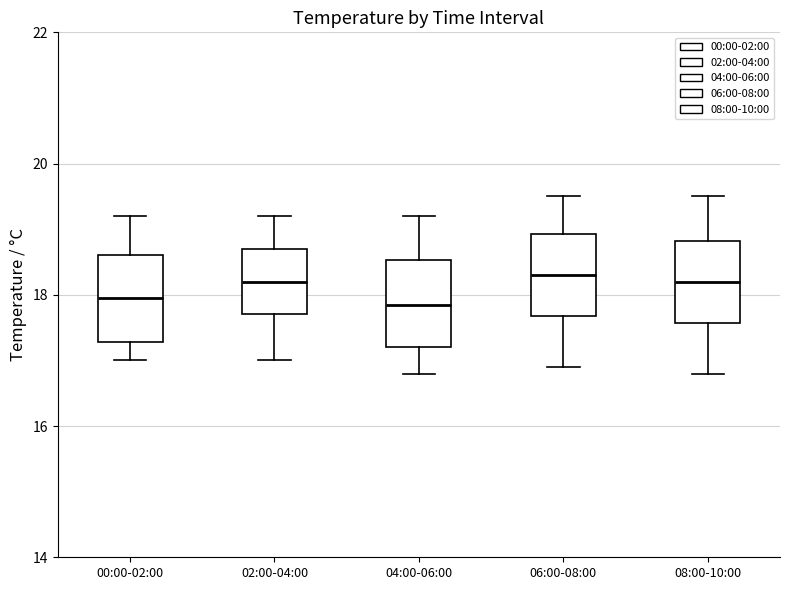

Reading left to right, read every box against the y-axis: the position of its median line, the range the box covers, and the ends of its whiskers. The values are not printed on the chart, so give them approximately, as read against the axis.

00:00-02:00: median 18.0, box 17.2 to 18.6, whiskers 17.0 to 19.2
02:00-04:00: median 18.2, box 17.8 to 18.8, whiskers 17.0 to 19.2
04:00-06:00: median 17.8, box 17.2 to 18.6, whiskers 16.8 to 19.2
06:00-08:00: median 18.4, box 17.6 to 19.0, whiskers 17.0 to 19.6
08:00-10:00: median 18.2, box 17.6 to 18.8, whiskers 16.8 to 19.6